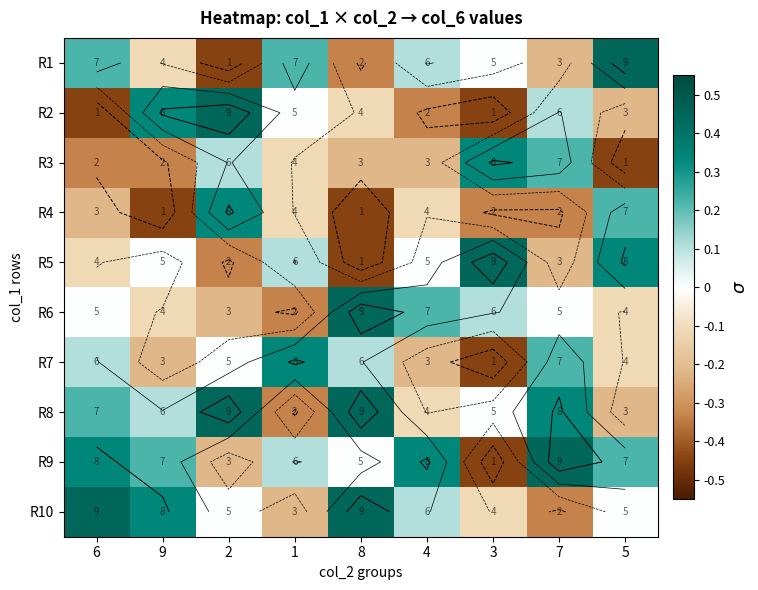

Count the R3 values in the range 0 to 1.

3